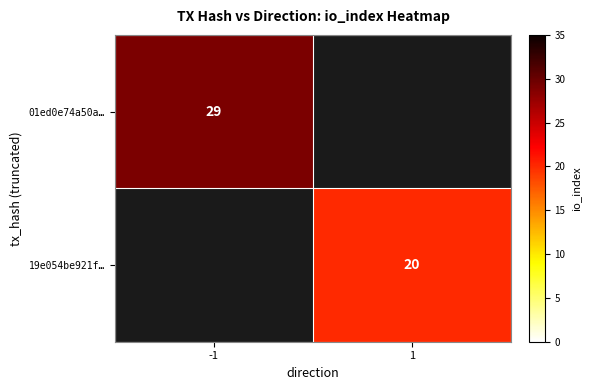

The value of 01ed0e74a50a… at -1 is 16. True or false?

False